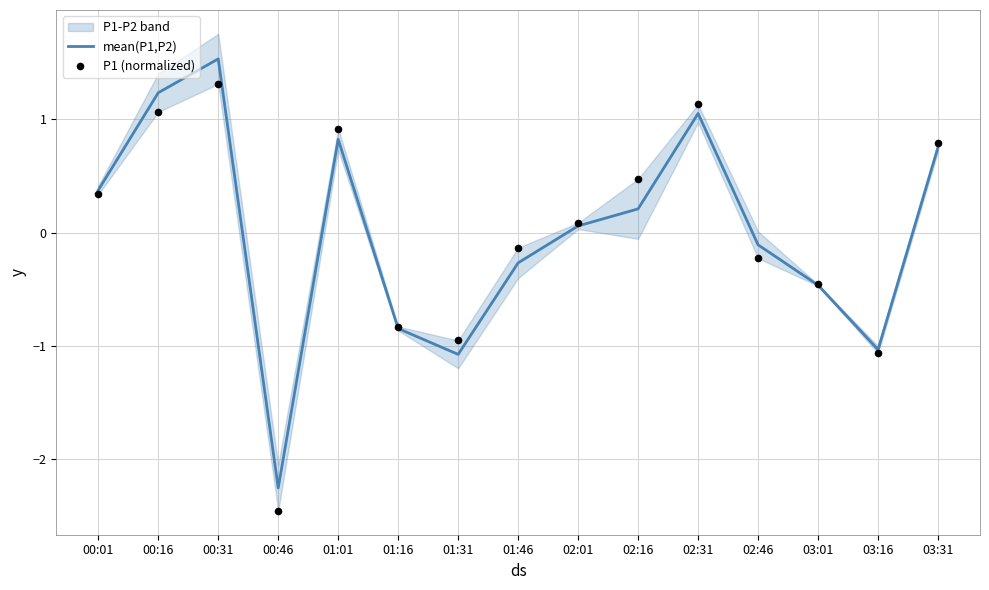

Which series reaches the minimum Y coordinate?

P1 (normalized)